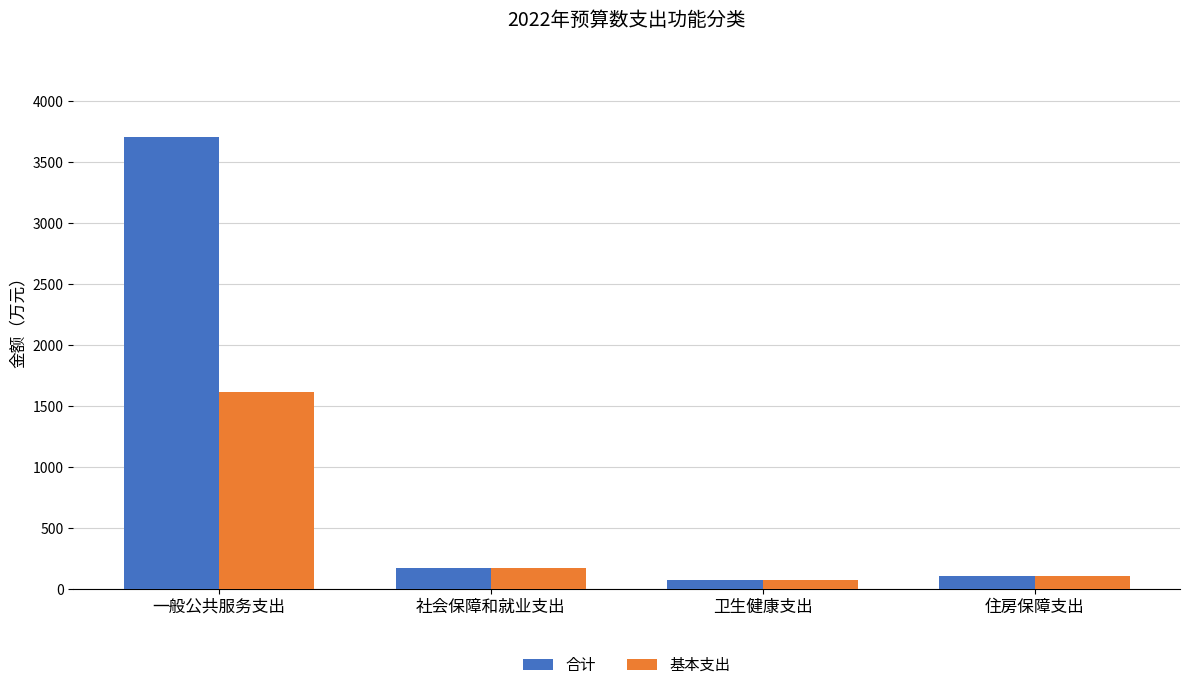

At which category does the chart reach its peak across all series?

一般公共服务支出